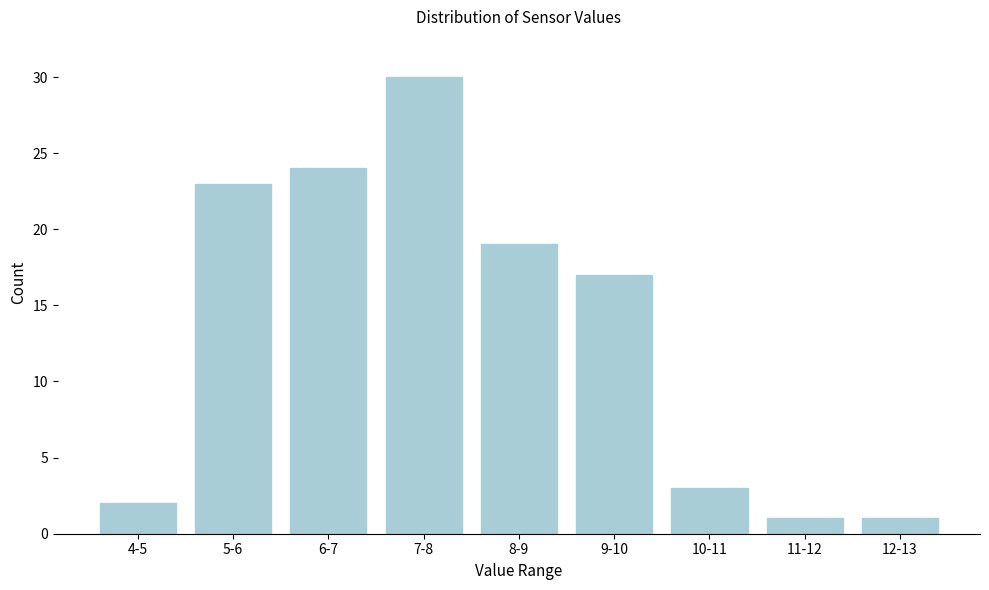

Reading left to right, extract all data points from this chart.

2	23	24	30	19	17	3	1	1